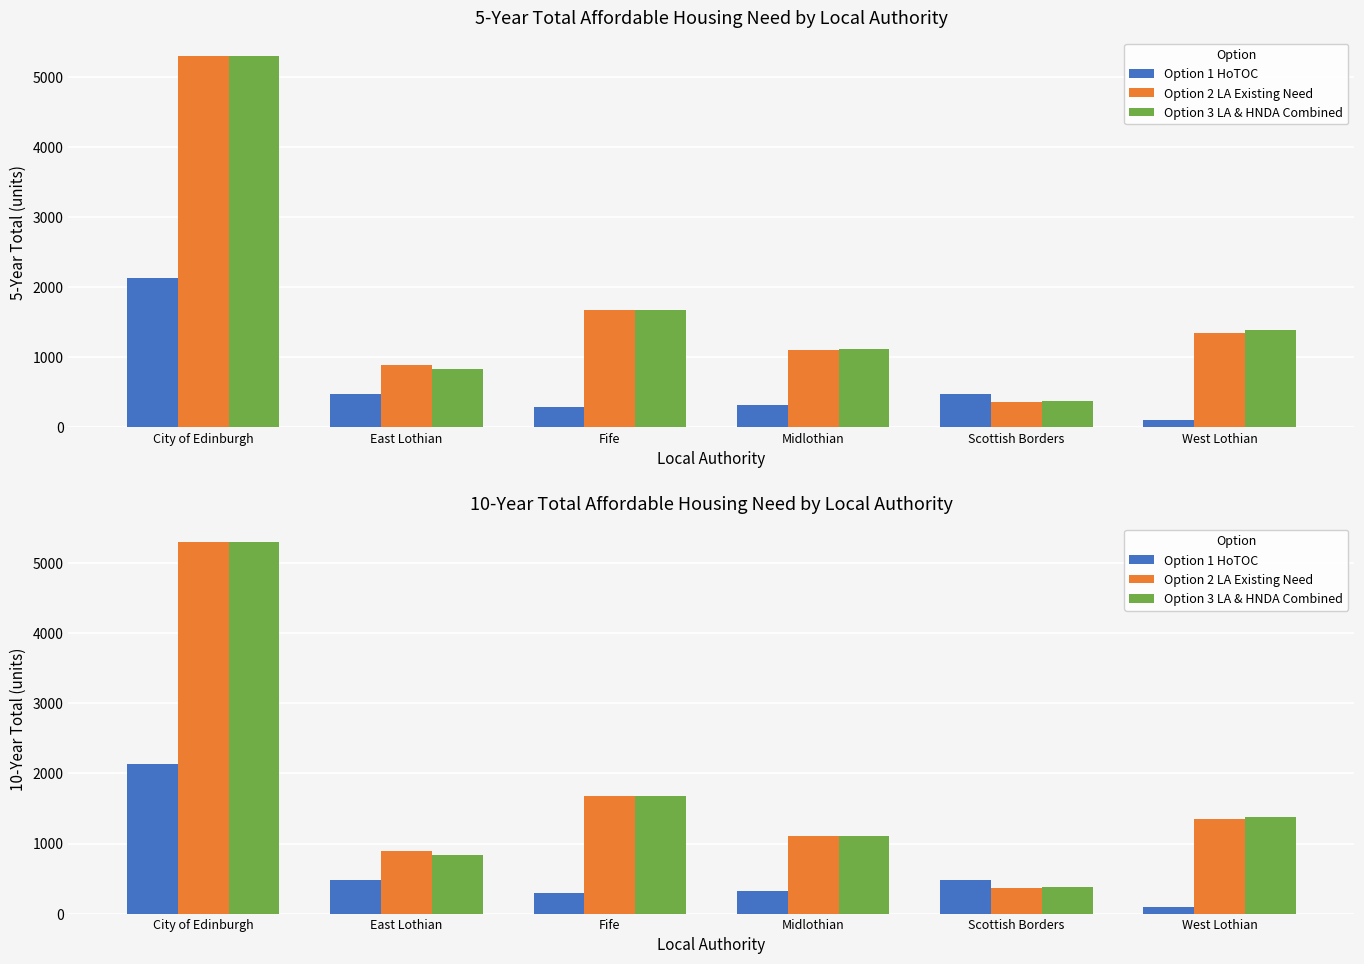

What is the label of the 2nd bar from the right?

Scottish Borders